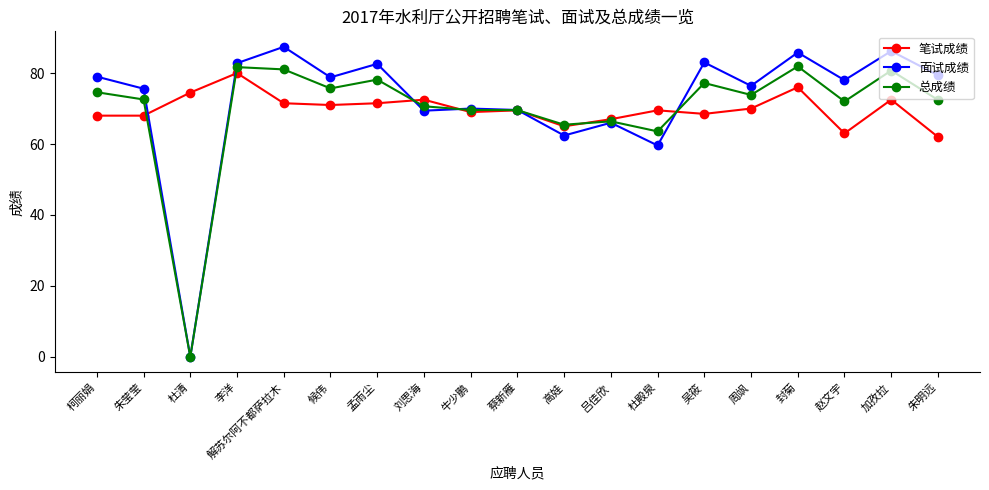

What position from the left is 吕佳欣?

12